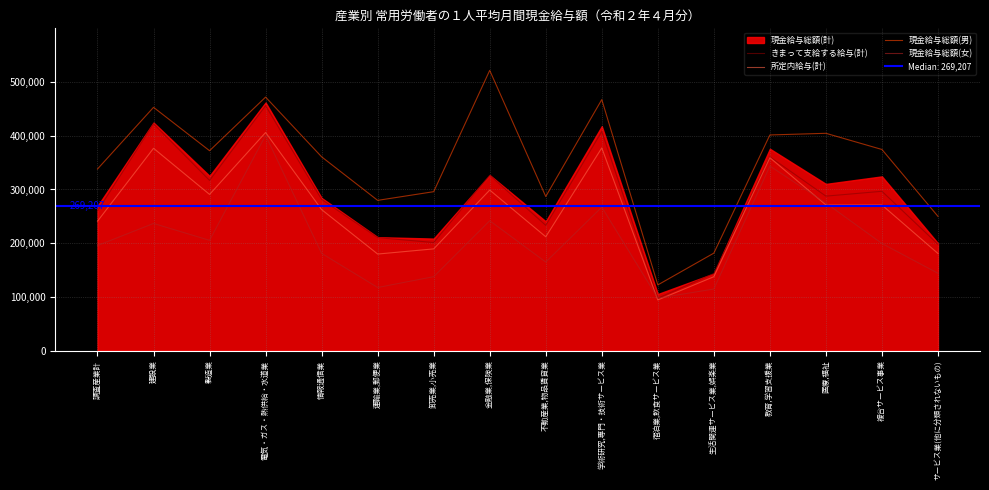

What is the label of the 14th point from the right?

製造業